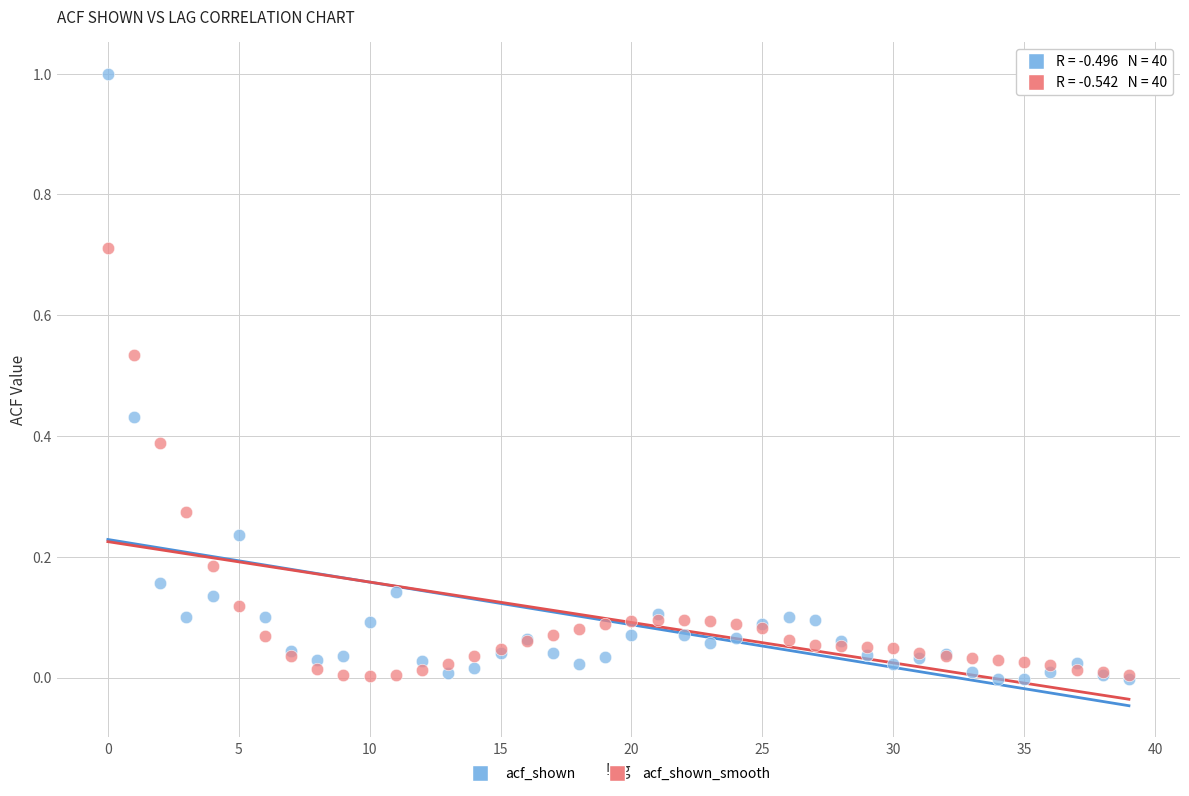

Which series reaches the maximum Y coordinate?

acf_shown